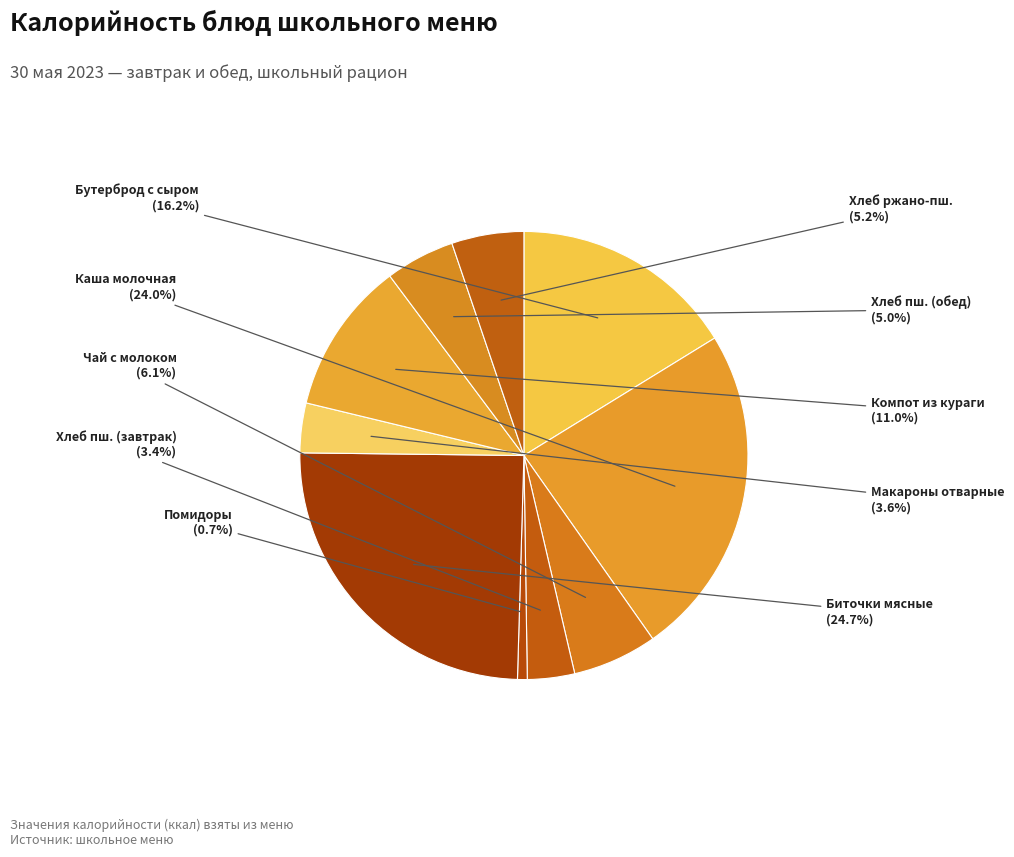

Which category has the biggest portion of the pie?

Биточки мясные с соусом